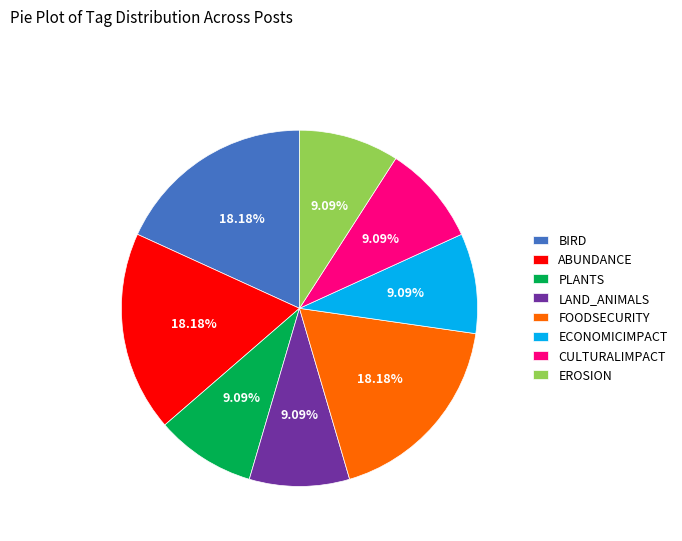

Is there a majority slice in this chart?

No